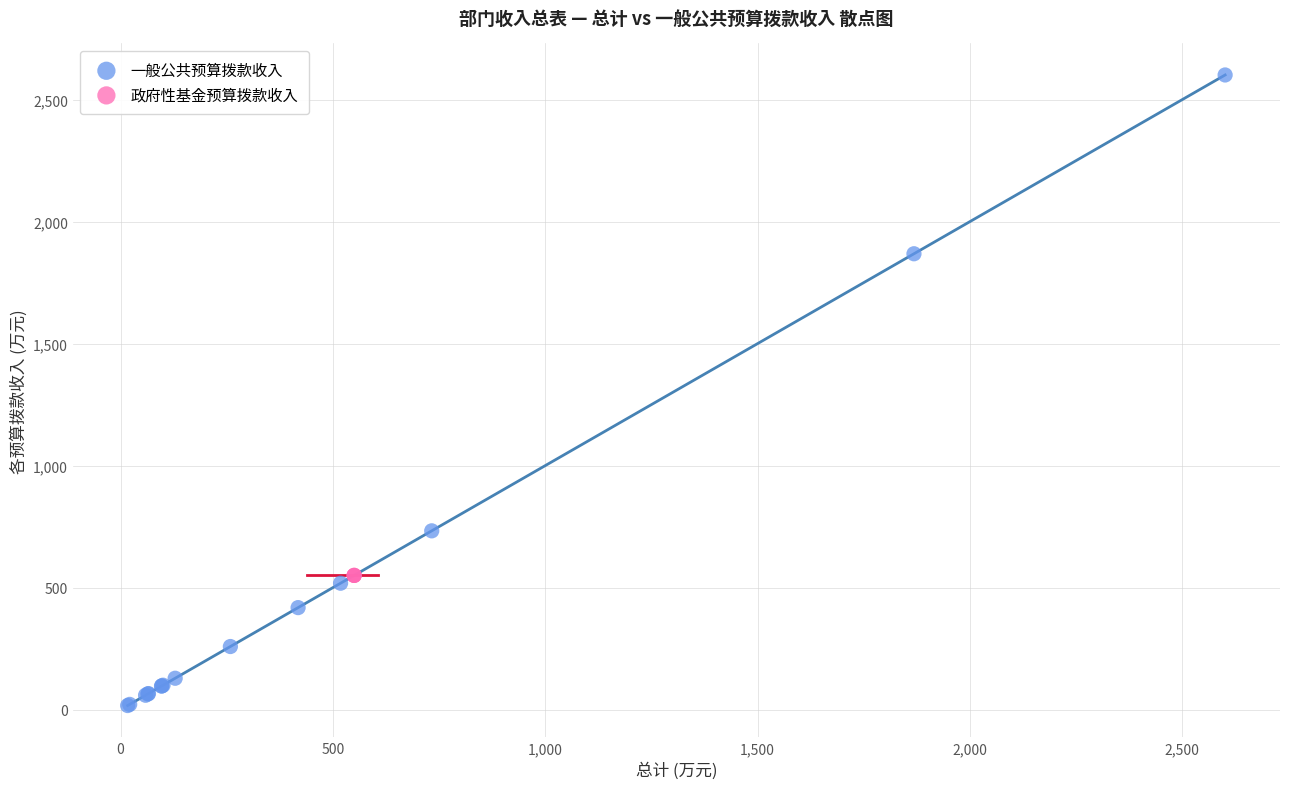

Which series contains the lowest Y value?

一般公共预算拨款收入